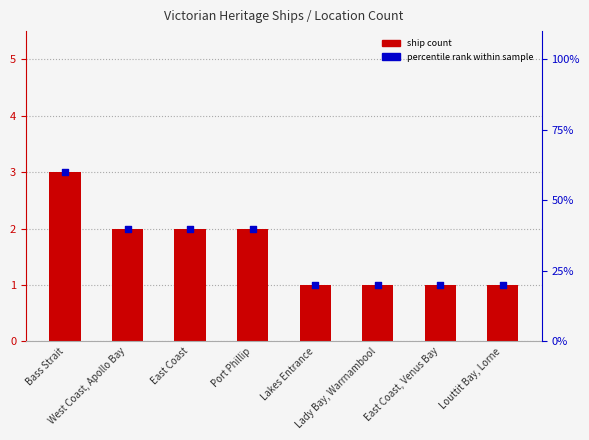

Which series contains the lowest Y value?

ship count